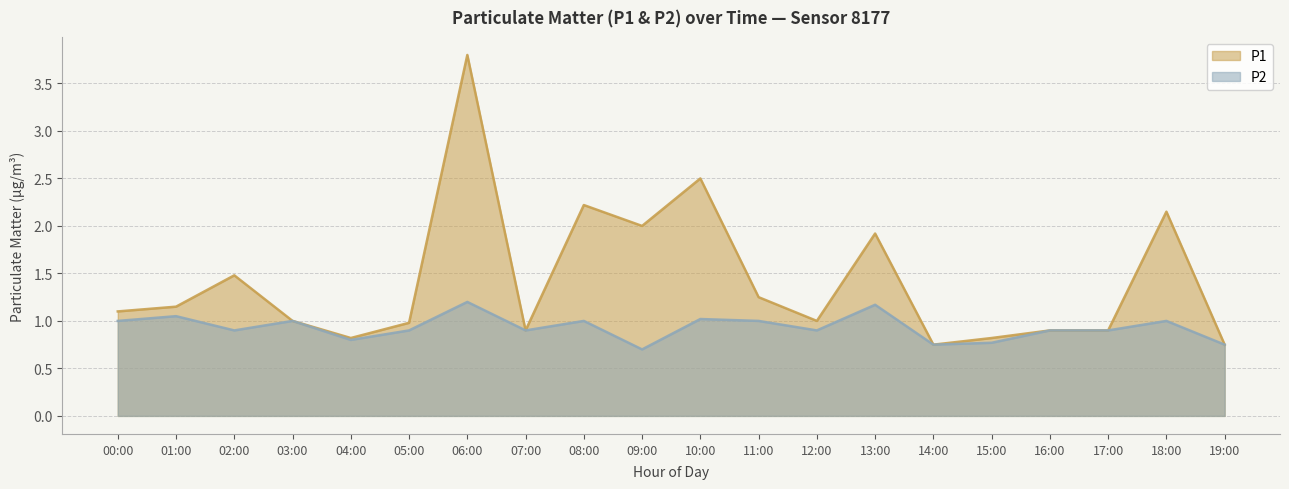

How many series are shown in this chart?

2